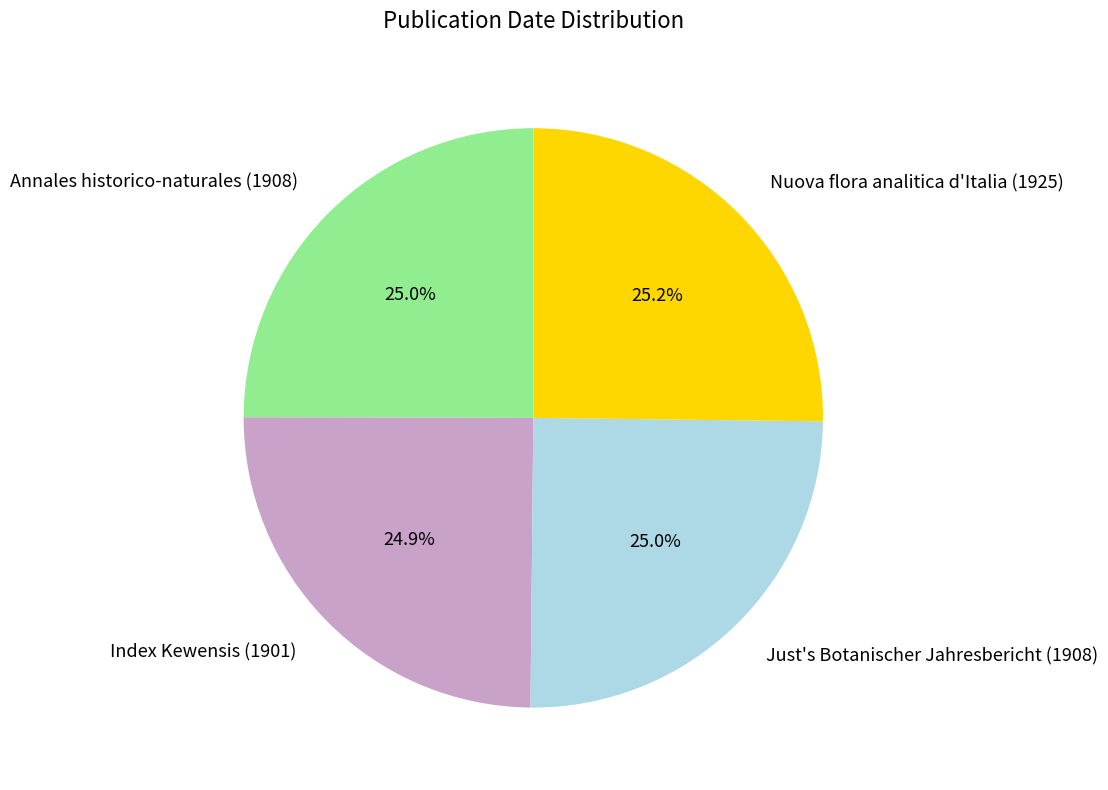

What portion of the pie excludes Just's Botanischer Jahresbericht (1908)?

75.0%